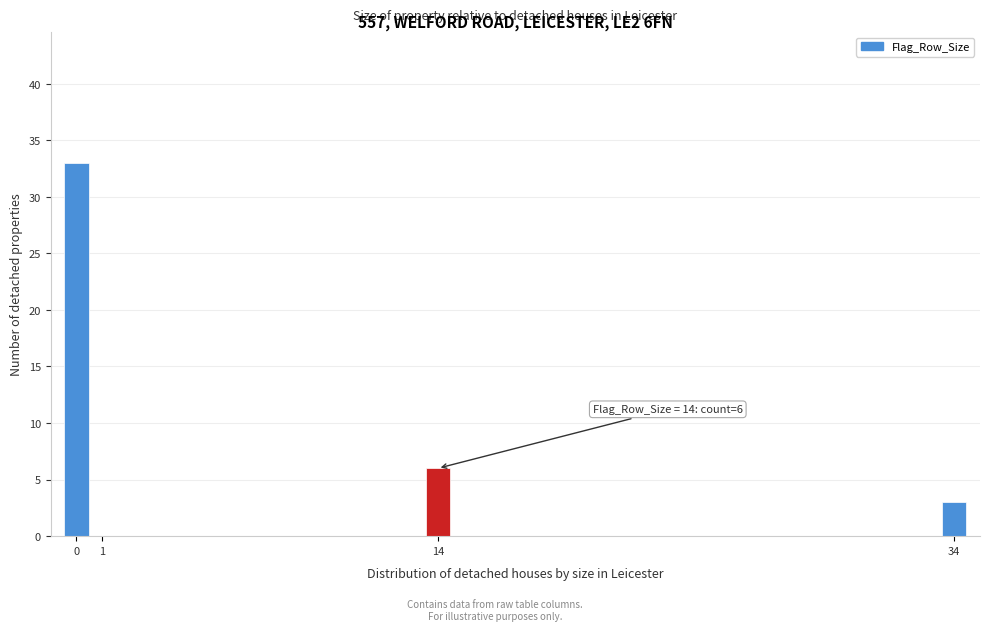

Which range on the x-axis has the tallest bar?

-0.5 to 0.5